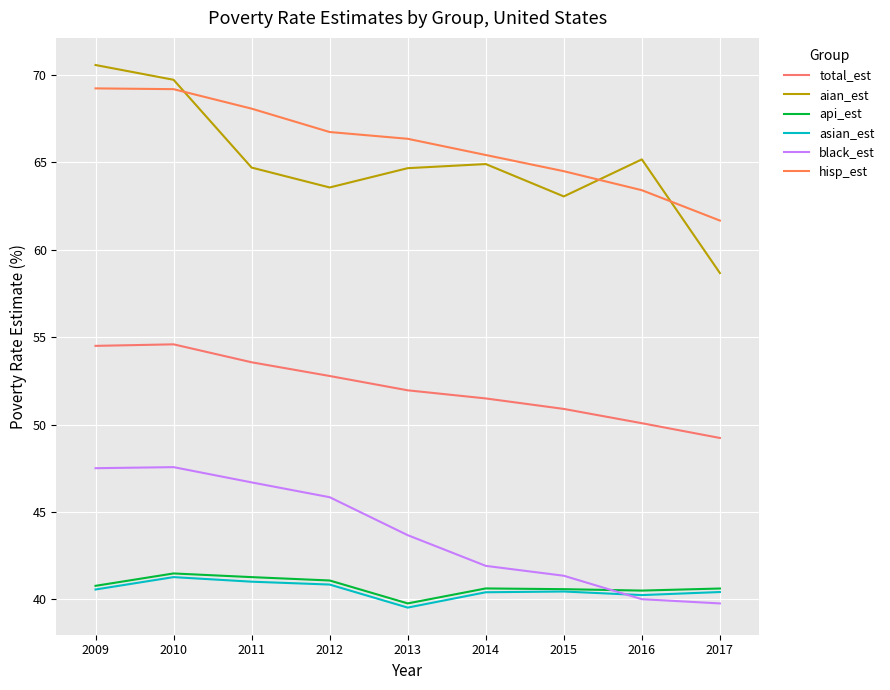

At which label is total_est closest to 51?

2015